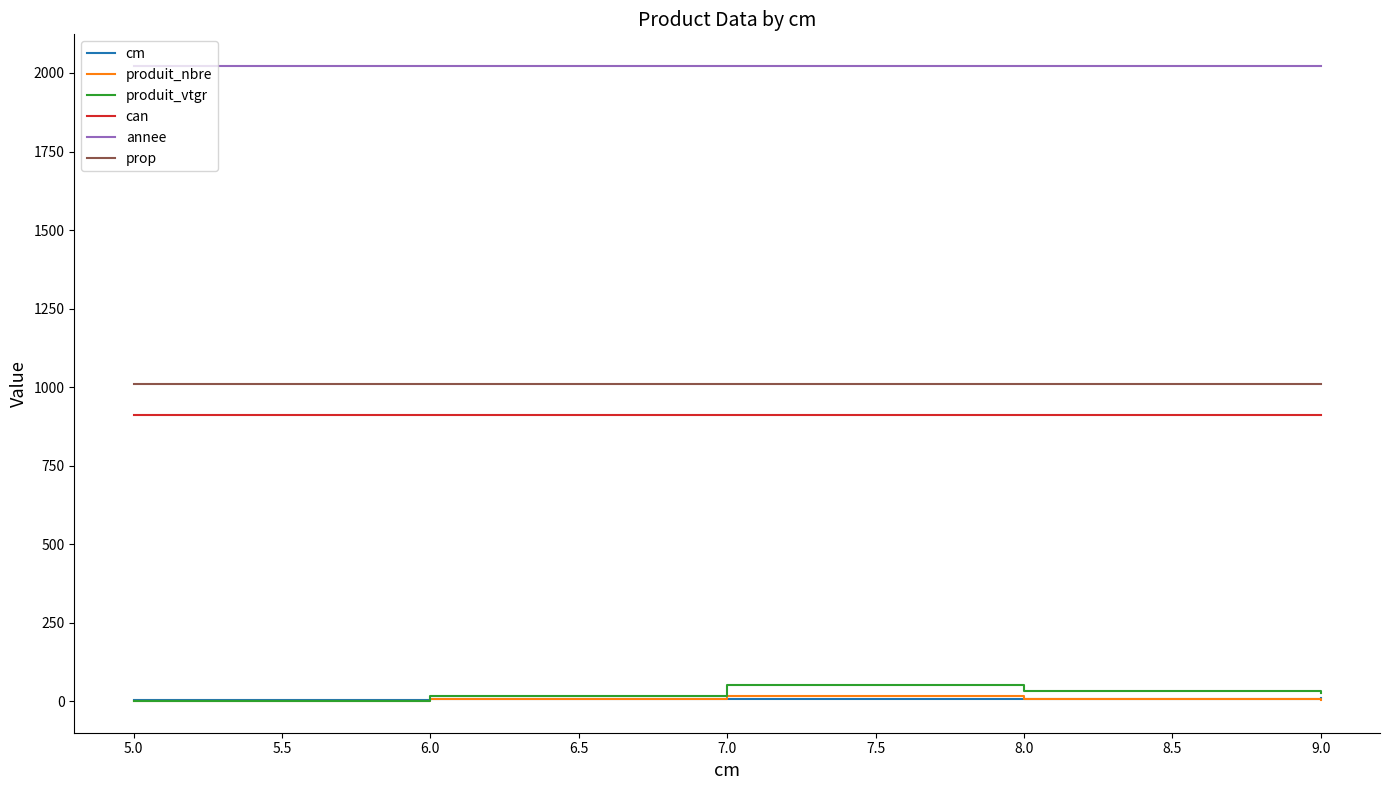

Which series has the largest total across all categories?

annee